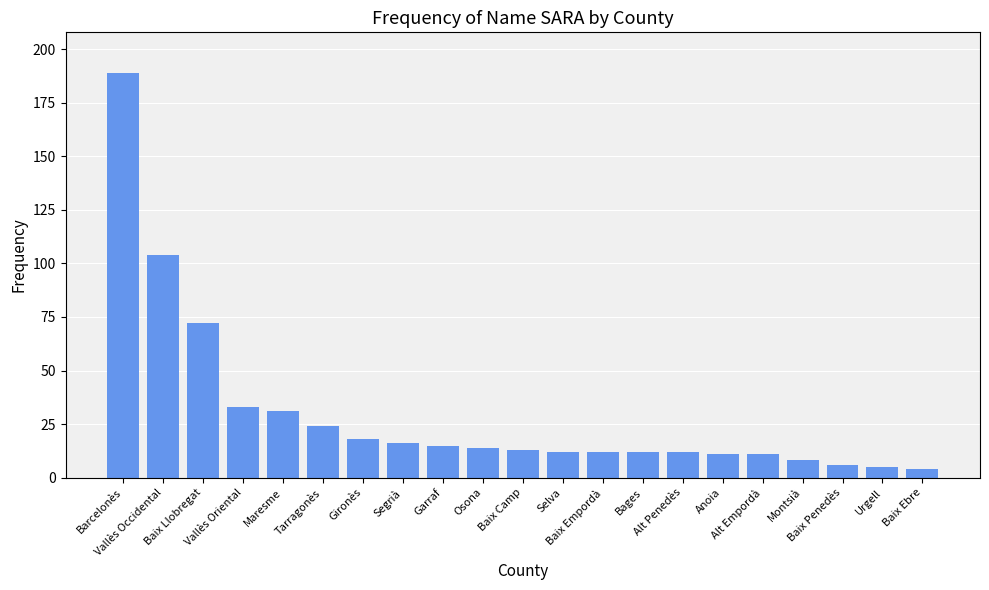

Is it true that the value at Segrià is 16?

True